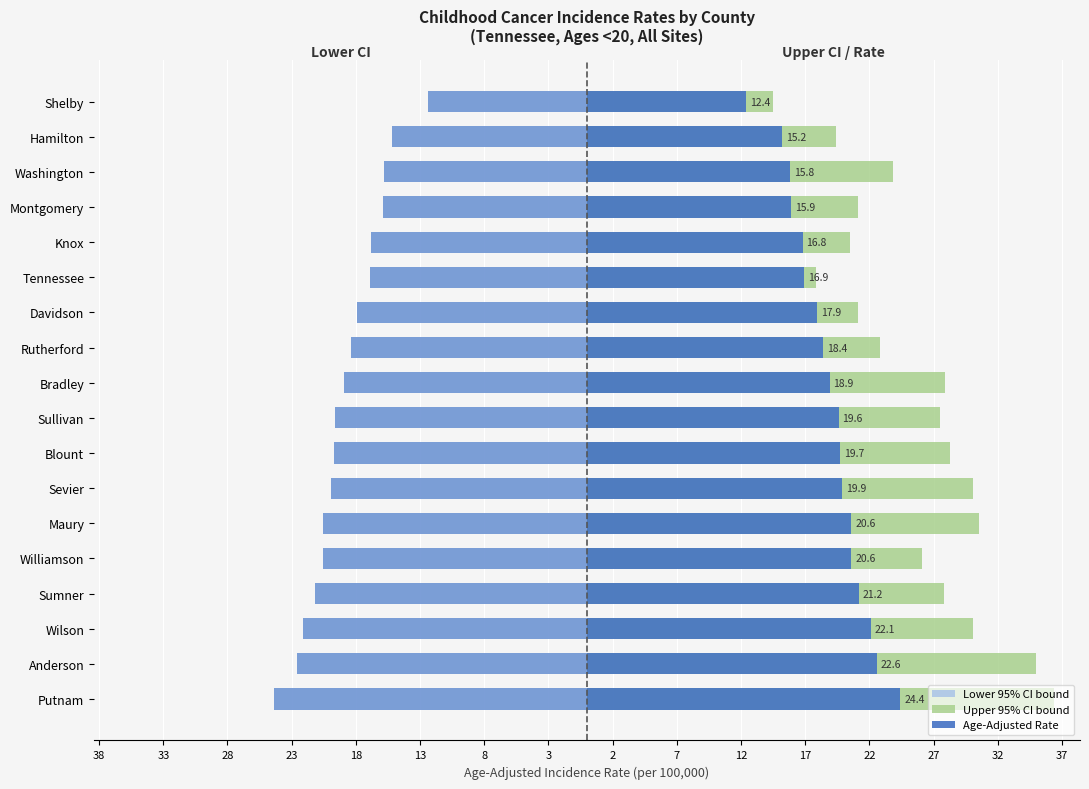

How many series are shown in this chart?

3